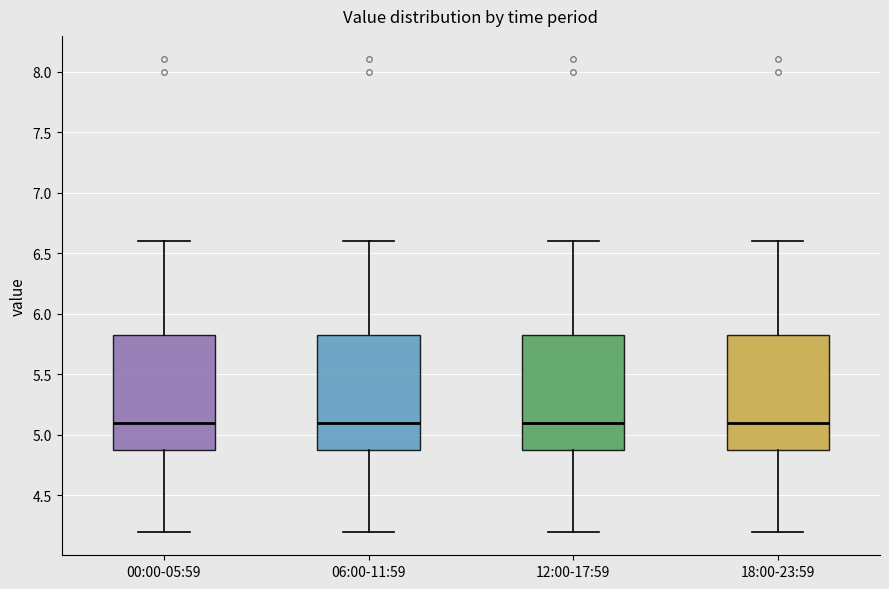

Reading left to right, read every box against the y-axis: the position of its median line, the range the box covers, and the ends of its whiskers. The values are not printed on the chart, so give them approximately, as read against the axis.

00:00-05:59: median 5.10, box 4.90 to 5.85, whiskers 4.20 to 6.60
06:00-11:59: median 5.10, box 4.90 to 5.85, whiskers 4.20 to 6.60
12:00-17:59: median 5.10, box 4.90 to 5.85, whiskers 4.20 to 6.60
18:00-23:59: median 5.10, box 4.90 to 5.85, whiskers 4.20 to 6.60